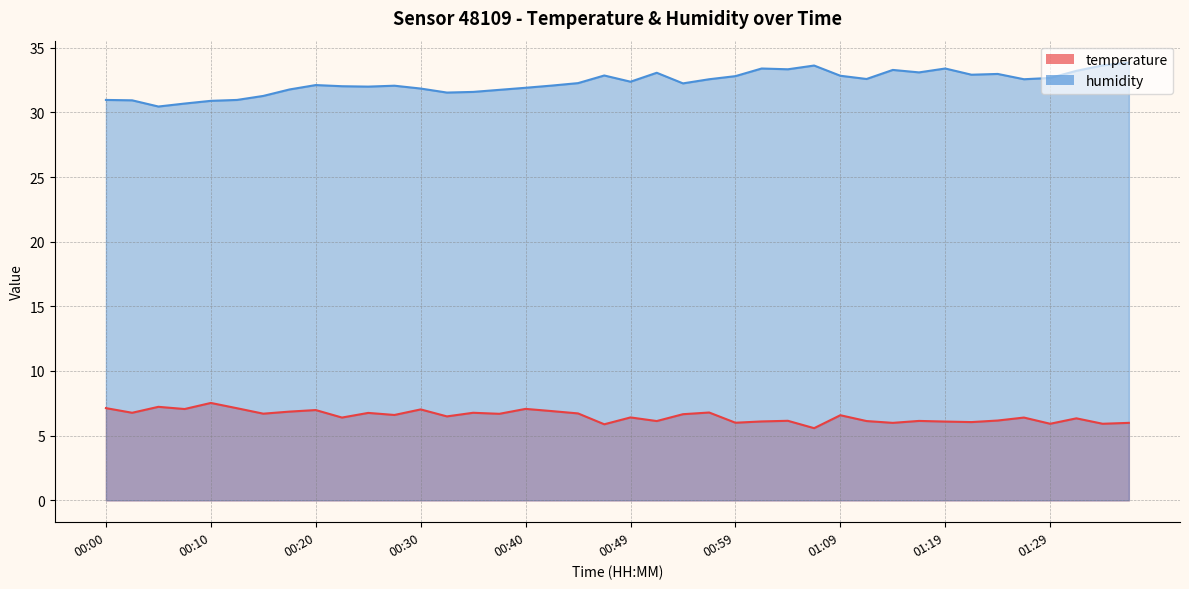

List the series in order of their overall mean, lowest first.

temperature, humidity